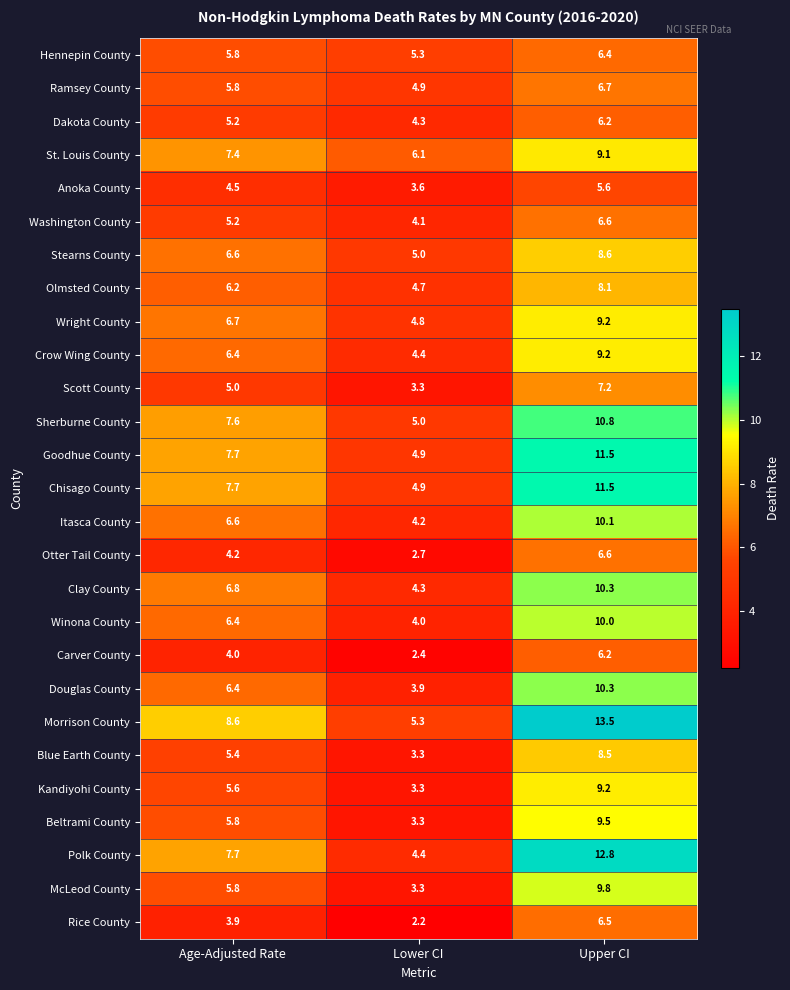

Where is Scott County nearest to the value 5?

Age-Adjusted Rate